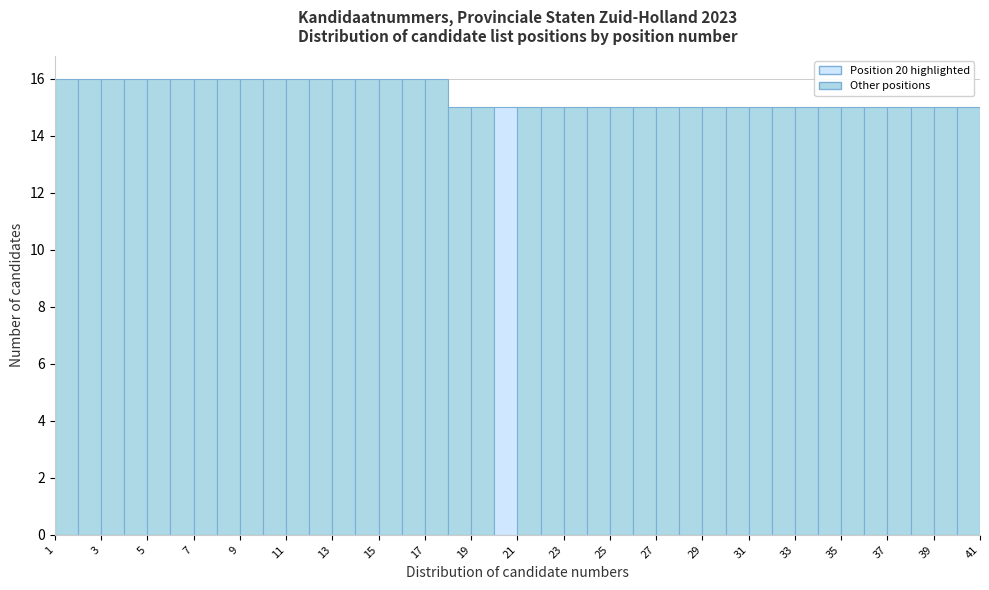

Reading left to right, transcribe this chart: for each bar, give the range it covers on the x-axis and its height. The values are not printed on the chart, so give them approximately, as read against the axis.

1 to 2: 16
2 to 3: 16
3 to 4: 16
4 to 5: 16
5 to 6: 16
6 to 7: 16
7 to 8: 16
8 to 9: 16
9 to 10: 16
10 to 11: 16
11 to 12: 16
12 to 13: 16
13 to 14: 16
14 to 15: 16
15 to 16: 16
16 to 17: 16
17 to 18: 16
18 to 19: 15
19 to 20: 15
20 to 21: 15
21 to 22: 15
22 to 23: 15
23 to 24: 15
24 to 25: 15
25 to 26: 15
26 to 27: 15
27 to 28: 15
28 to 29: 15
29 to 30: 15
30 to 31: 15
31 to 32: 15
32 to 33: 15
33 to 34: 15
34 to 35: 15
35 to 36: 15
36 to 37: 15
37 to 38: 15
38 to 39: 15
39 to 40: 15
40 to 41: 15